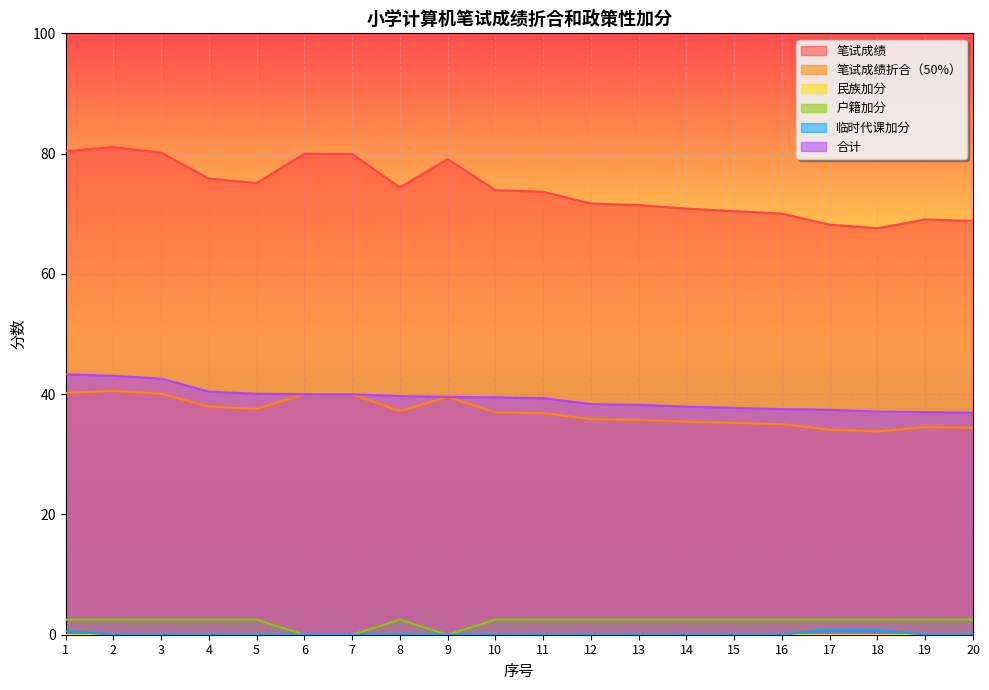

List the labels in order of 户籍加分 value, largest first.

1, 2, 3, 4, 5, 8, 10, 11, 12, 13, 14, 15, 16, 17, 18, 19, 20, 6, 7, 9